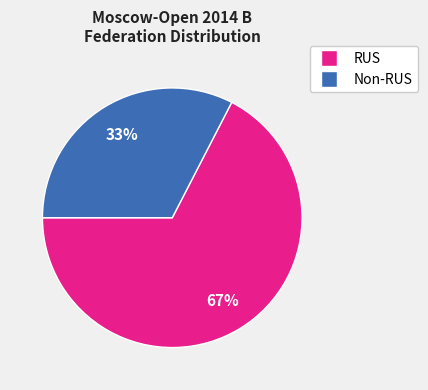

Does any single category account for the majority?

Yes